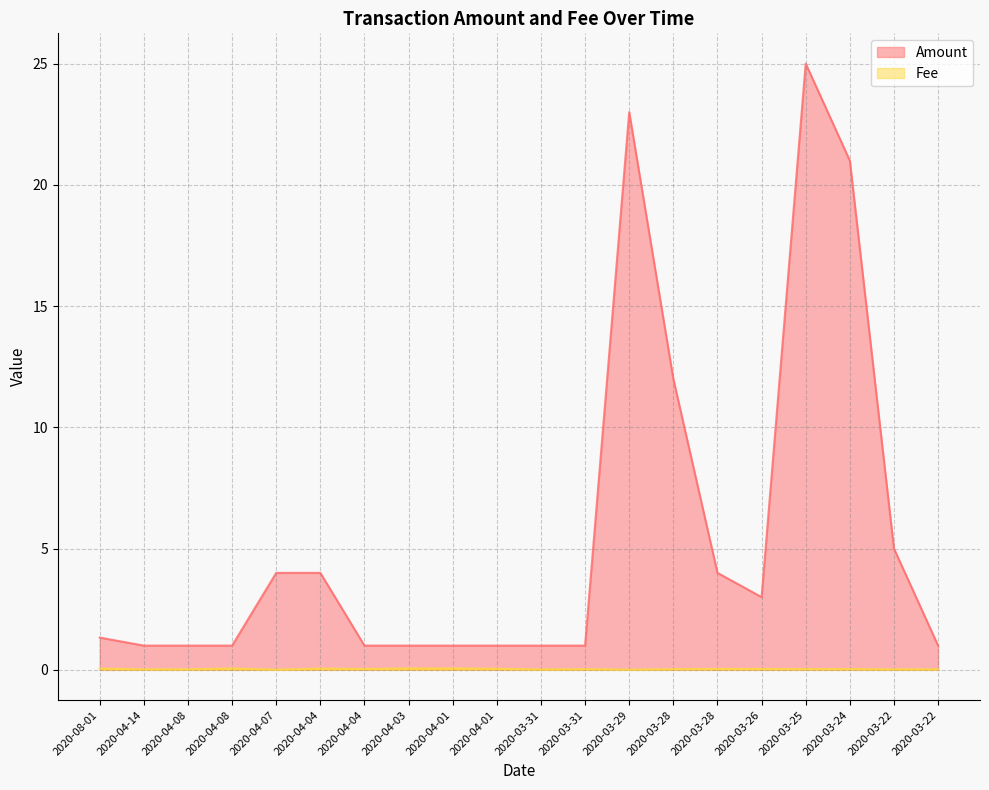

True or false: Fee and Amount cross at least once.

False